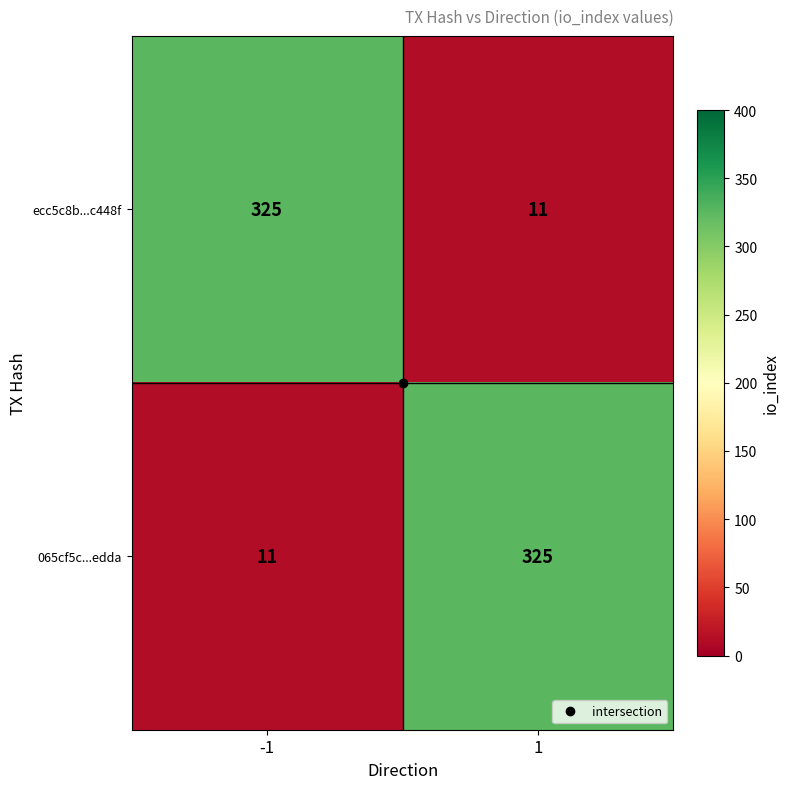

At -1, list the series in order from largest to smallest.

ecc5c8b...c448f, 065cf5c...edda